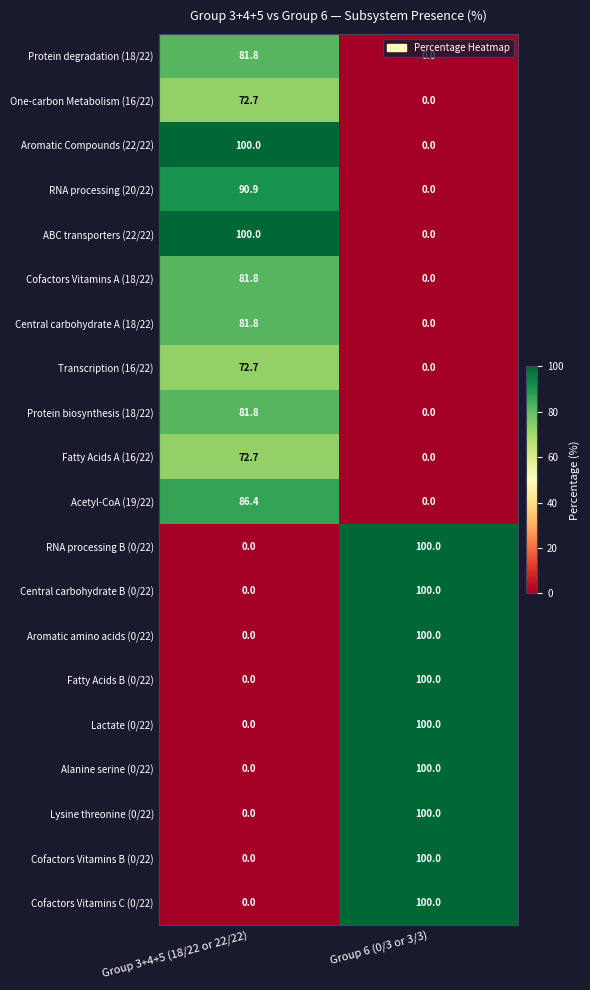

What is the spread (max minus min) of values at Group 3+4+5 (18/22 or 22/22)?

100.0